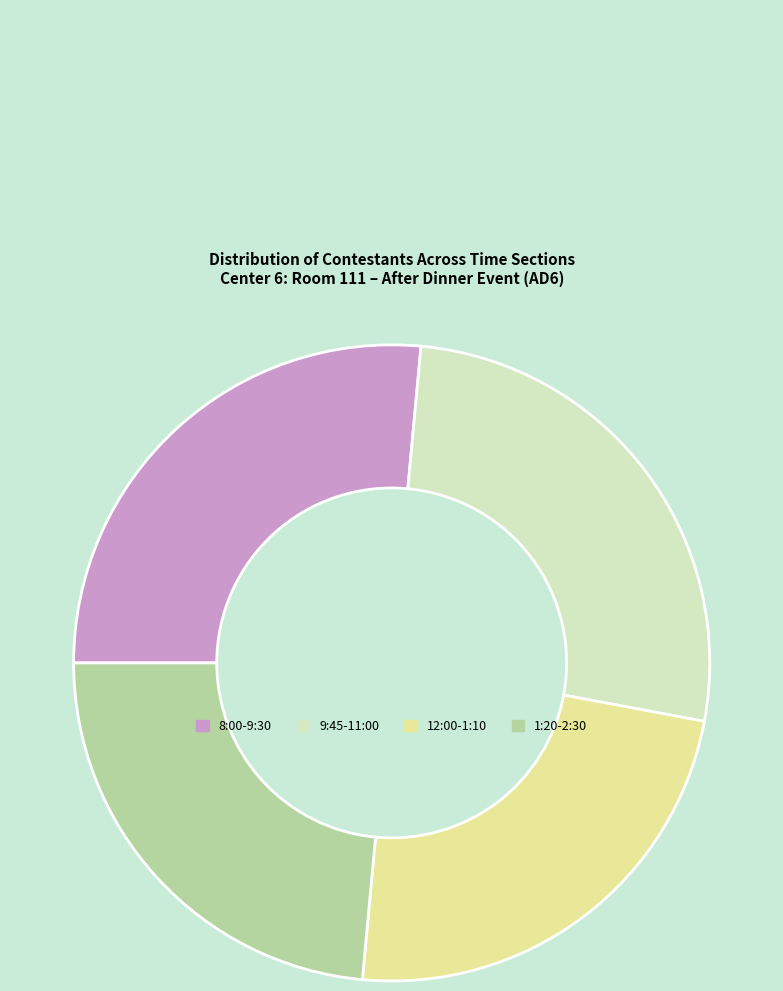

How many slices are in this pie chart?

4